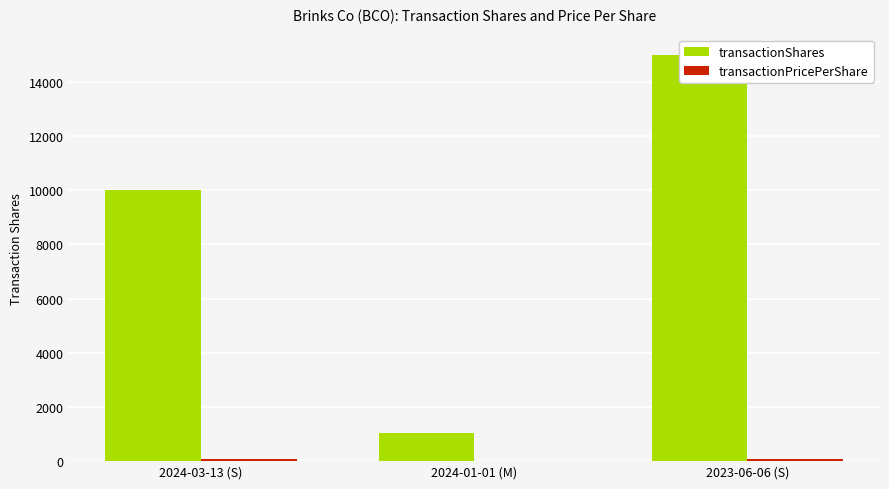

At which label is transactionShares closest to 8018?

2024-03-13 (S)